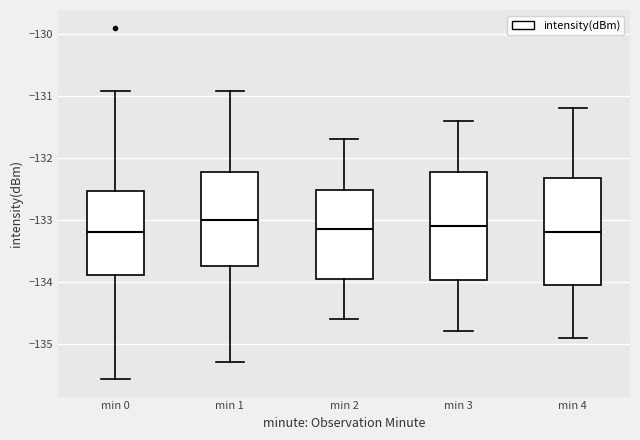

Where does the median line of the box for min 1 sit on the y-axis? The values are not printed on the chart, so give them approximately, as read against the axis.

-133.0